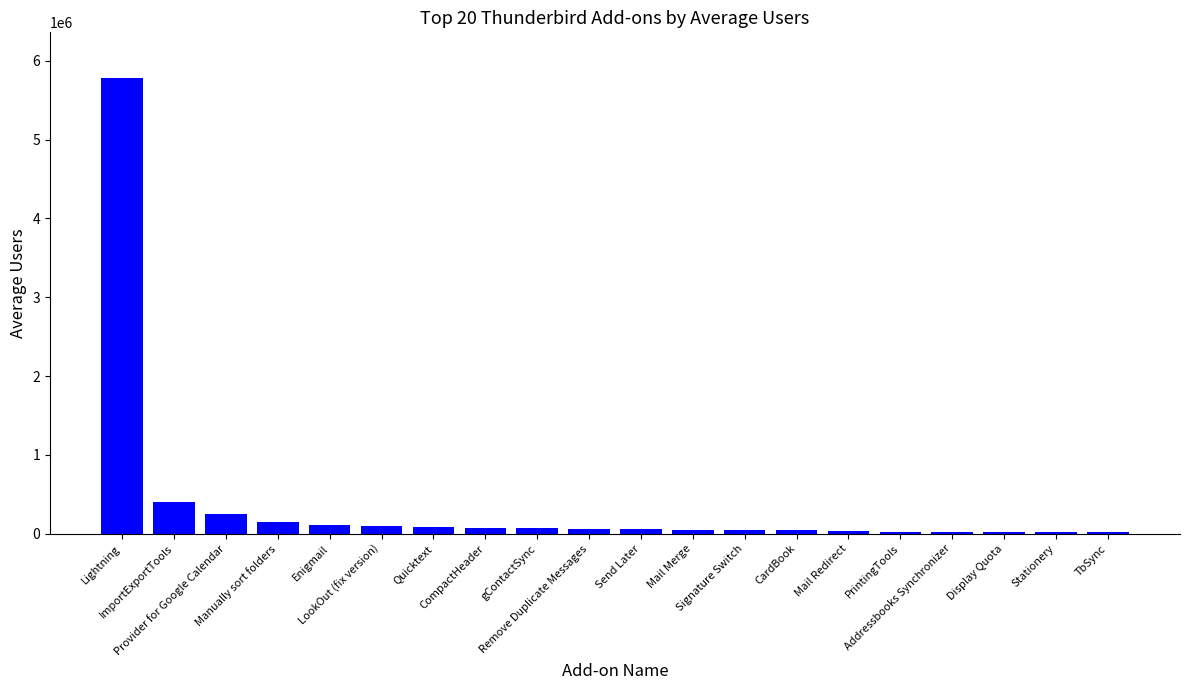

How many distinct data groups are displayed?

1